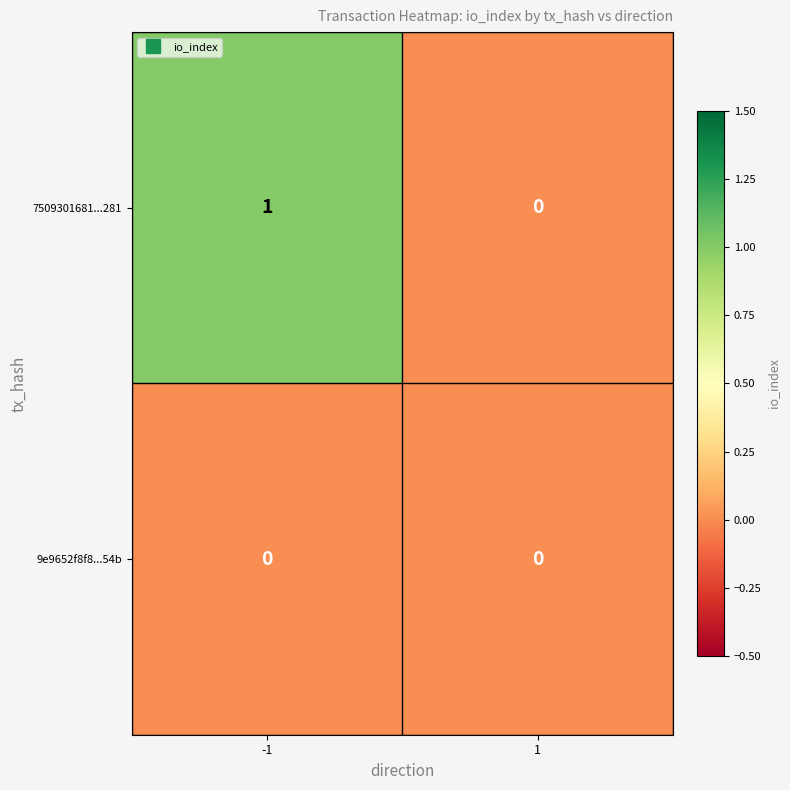

True or false: 7509301681...281 has a value of 1 at 1.

False